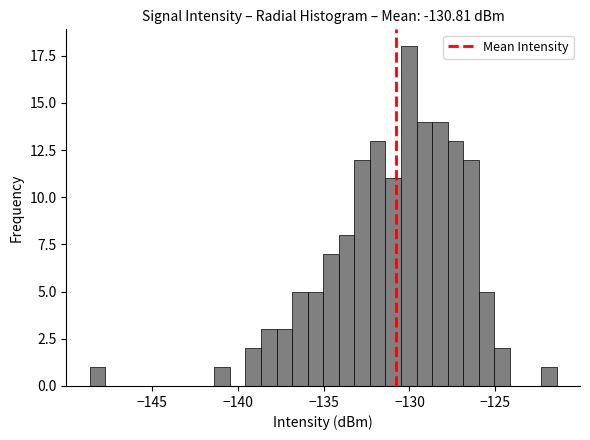

Around what value on the x-axis is the tallest bar? Give the approximate position of its centre, as read against the axis.

-130.0